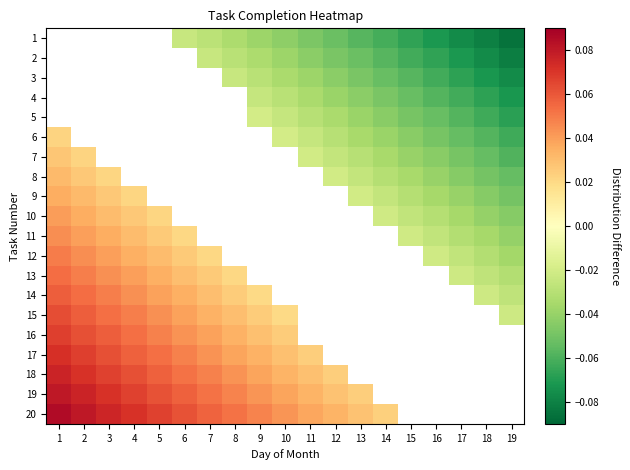

At which label is 13 closest to 0?

8